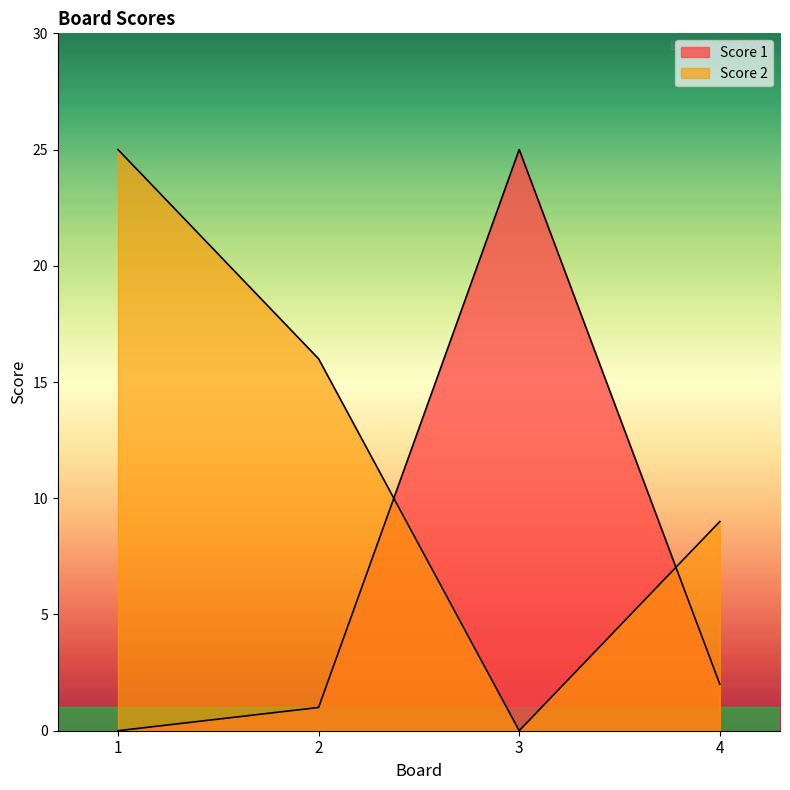

Which series has the largest range (max minus min)?

Score 1